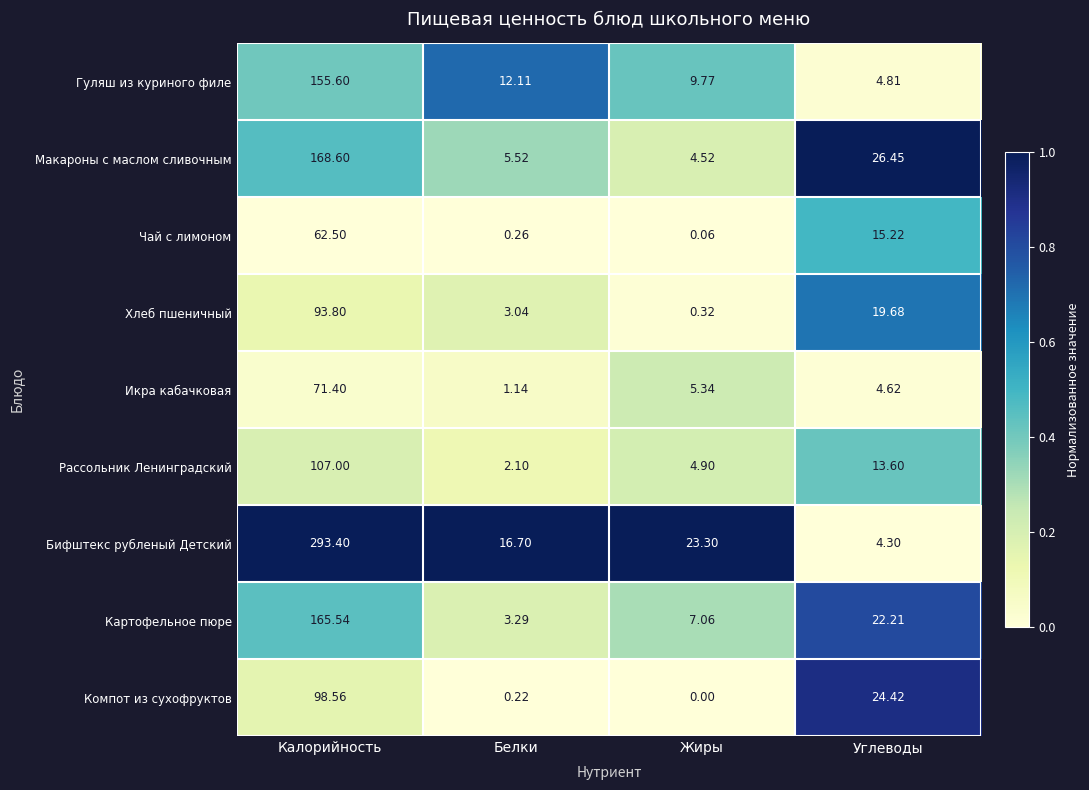

At which label is Рассольник Ленинградский closest to 54?

Углеводы